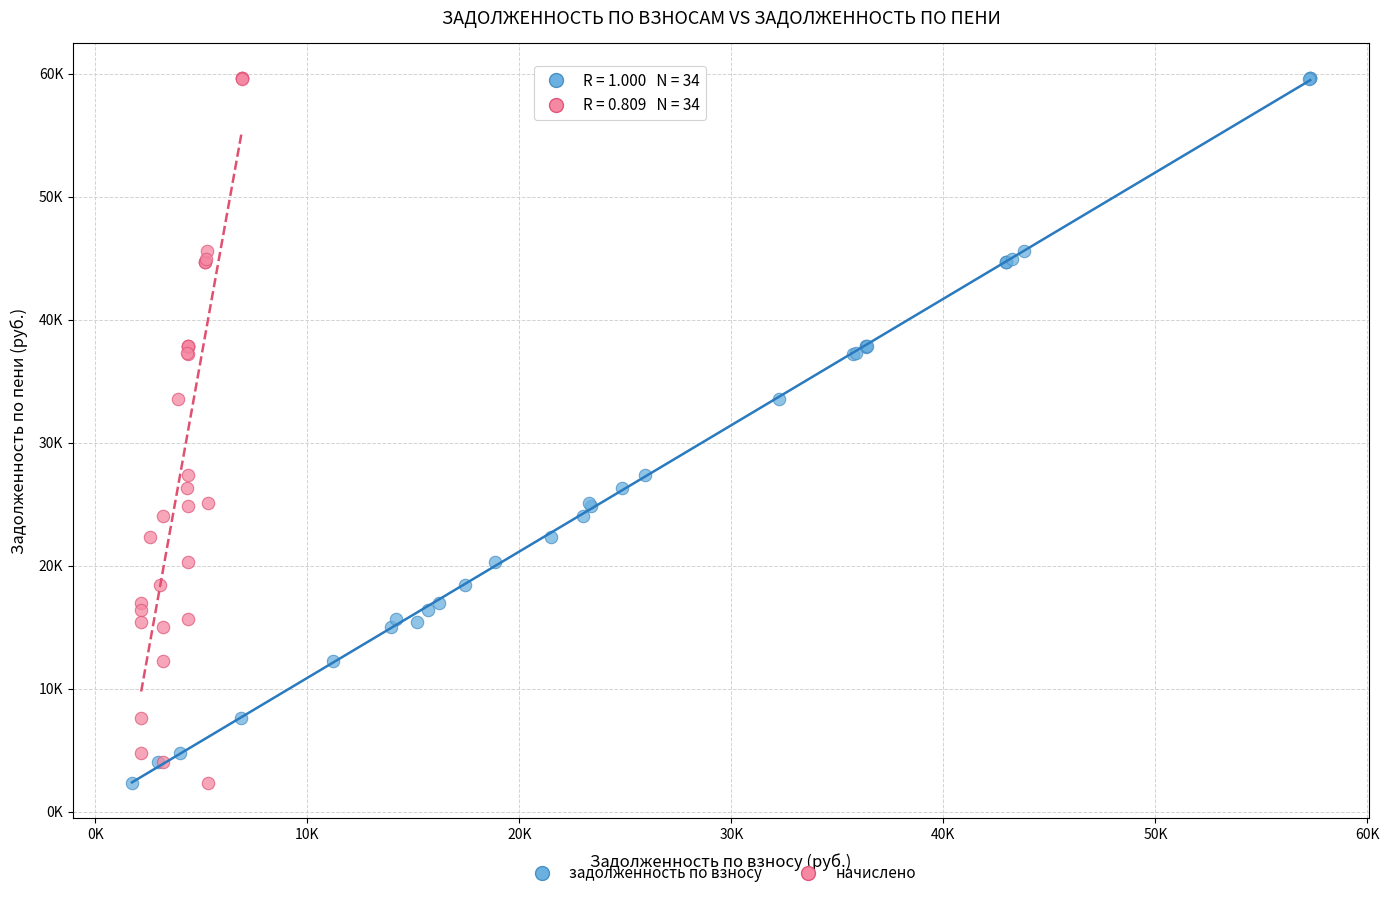

What are all the series names shown in the legend?

задолженность по взносу, начислено